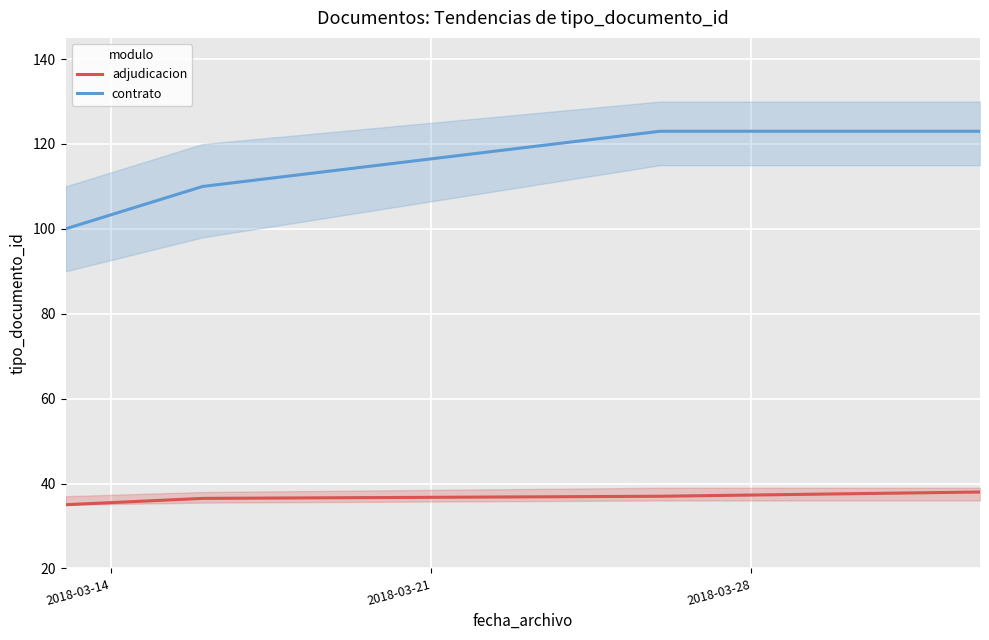

How many categories are shown in the chart?

4